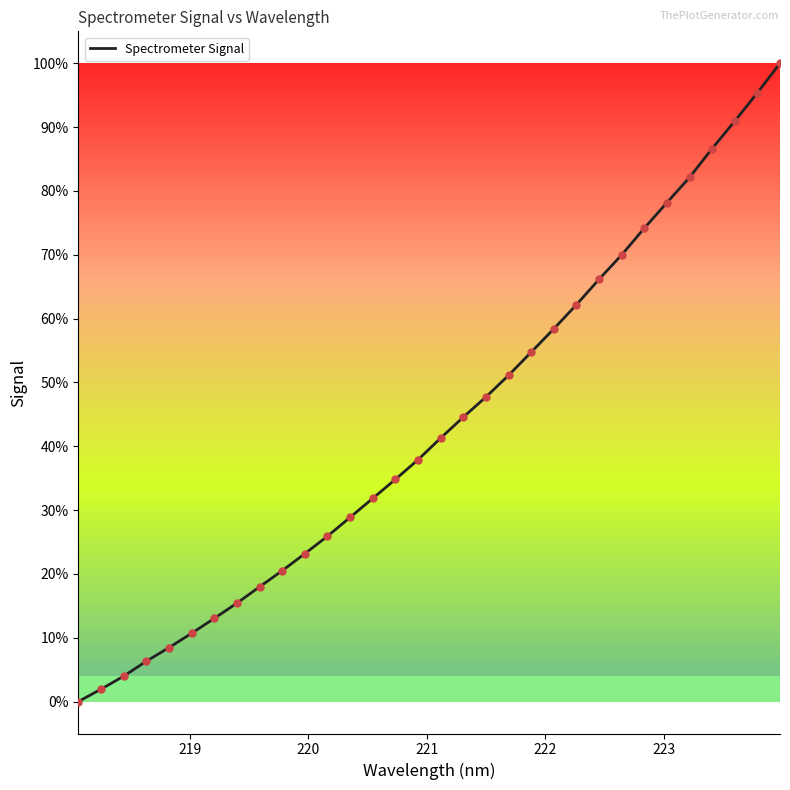

Does the chart have visible grid lines?

No